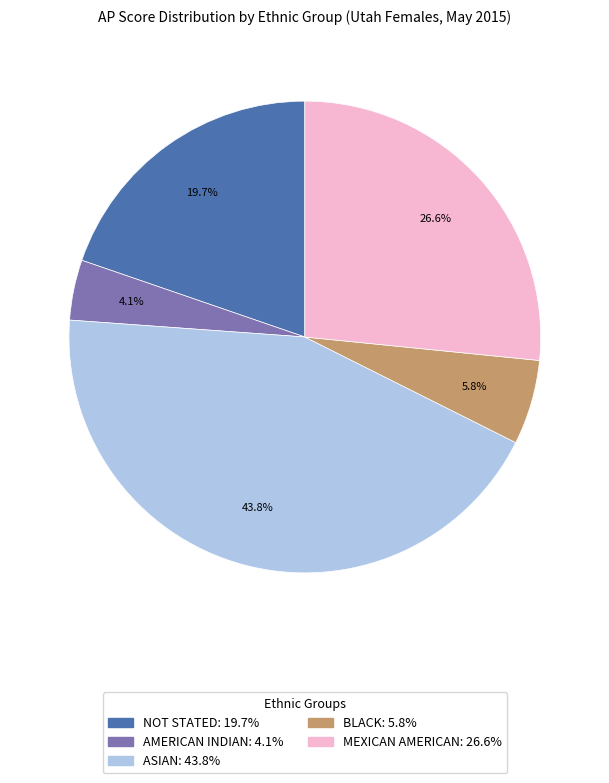

The NOT STATED slice represents 10% of the pie. True or false?

False